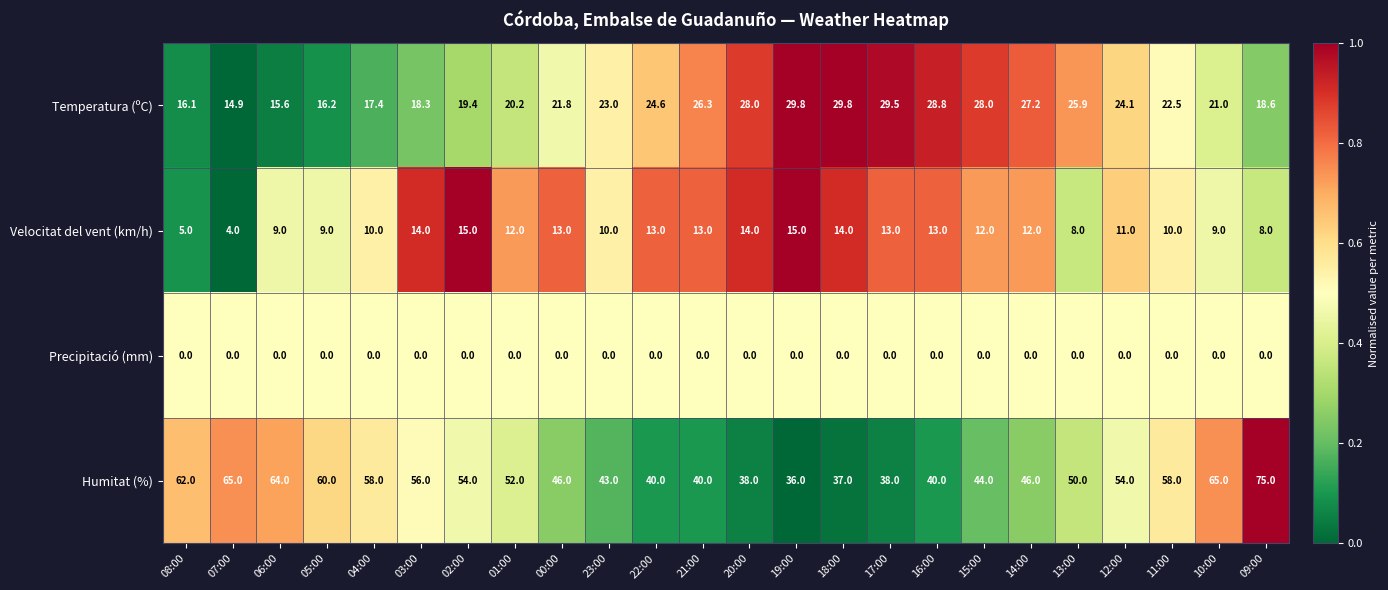

At how many categories does at least one series exceed 0?

24